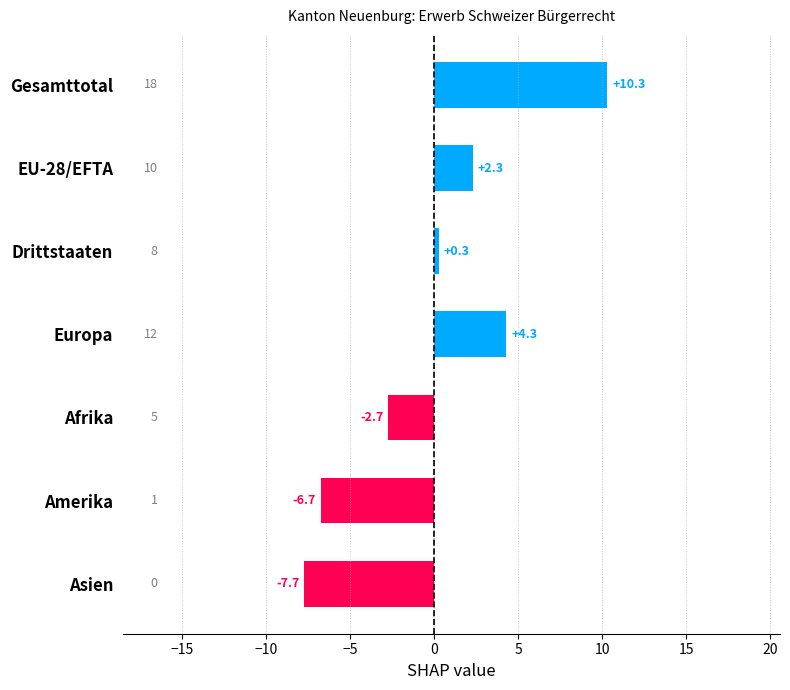

Between Gesamttotal and Asien, which is larger?

Gesamttotal